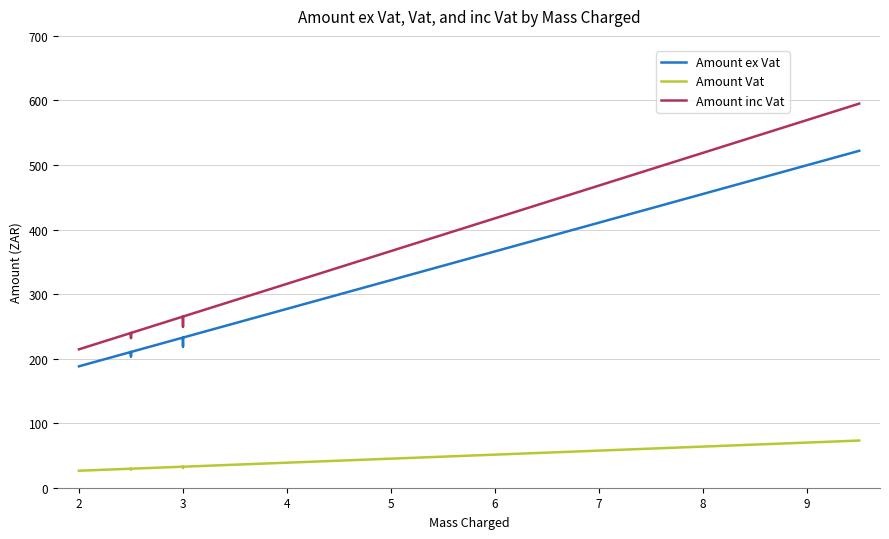

What is the difference between the maximum and second lowest values in the Amount ex Vat series?

333.9